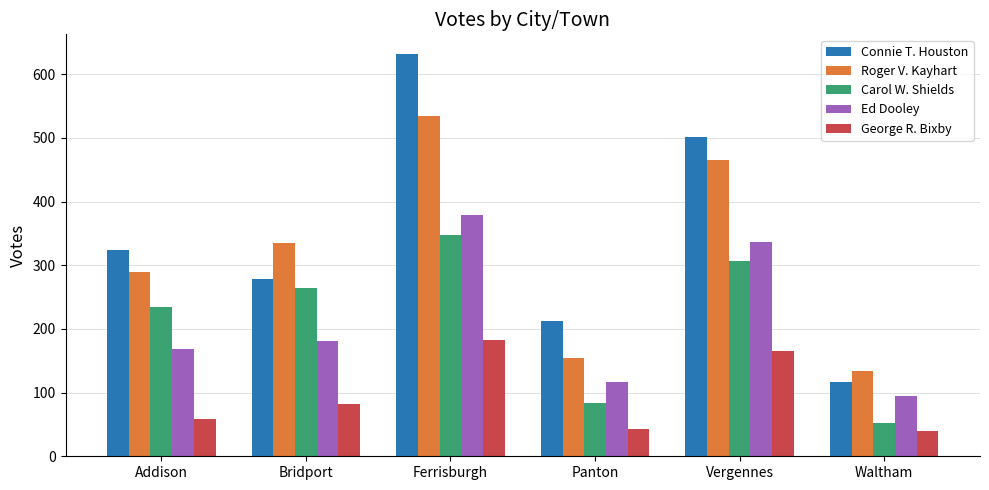

What is the label of the 6th bar from the right?

Addison